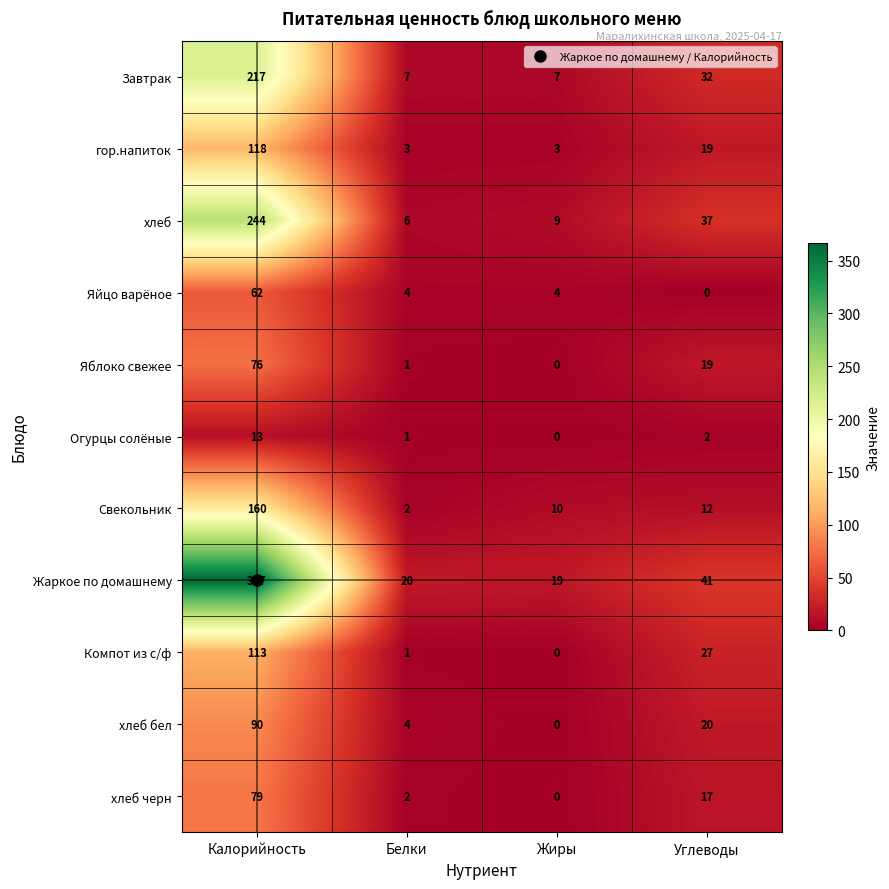

Is it true that хлеб бел equals 20 at Углеводы?

True